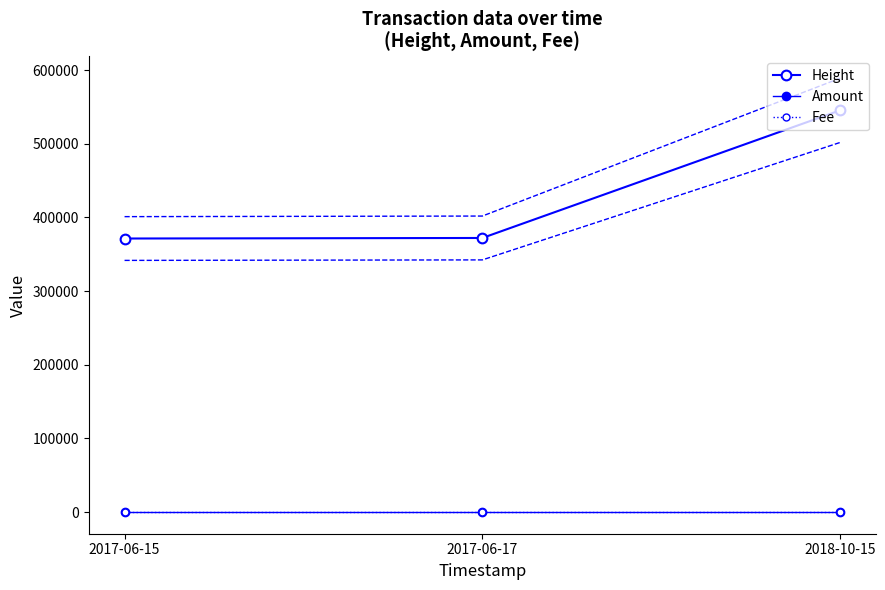

Which category has the lowest value in the Amount series?

2017-06-15